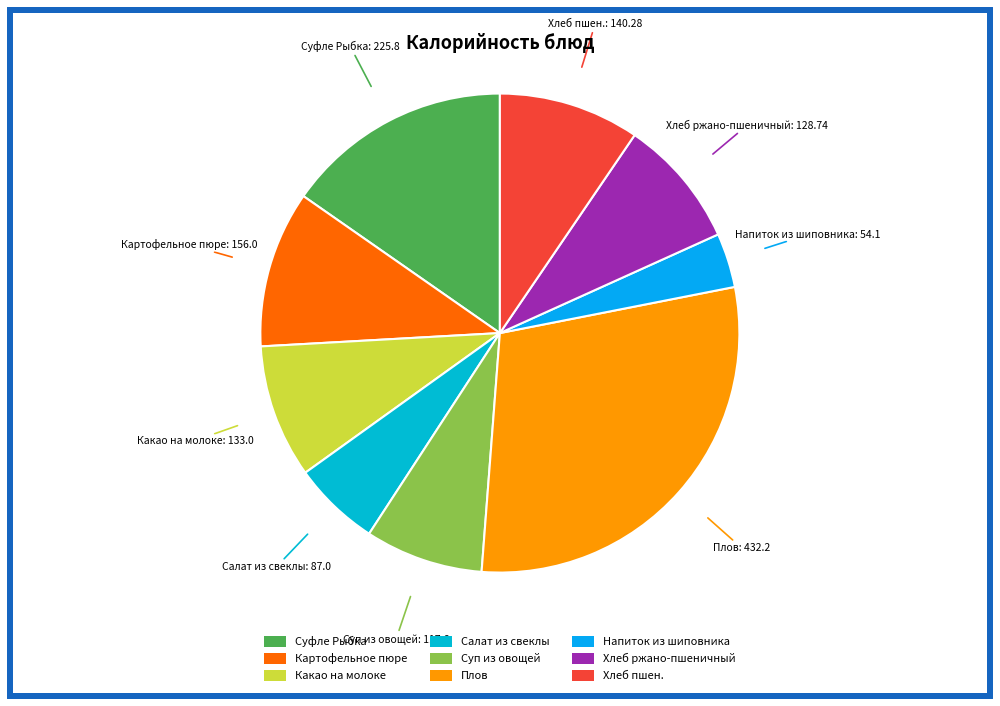

Combined, do Суфле Рыбка and Напиток из шиповника account for over 50%?

No